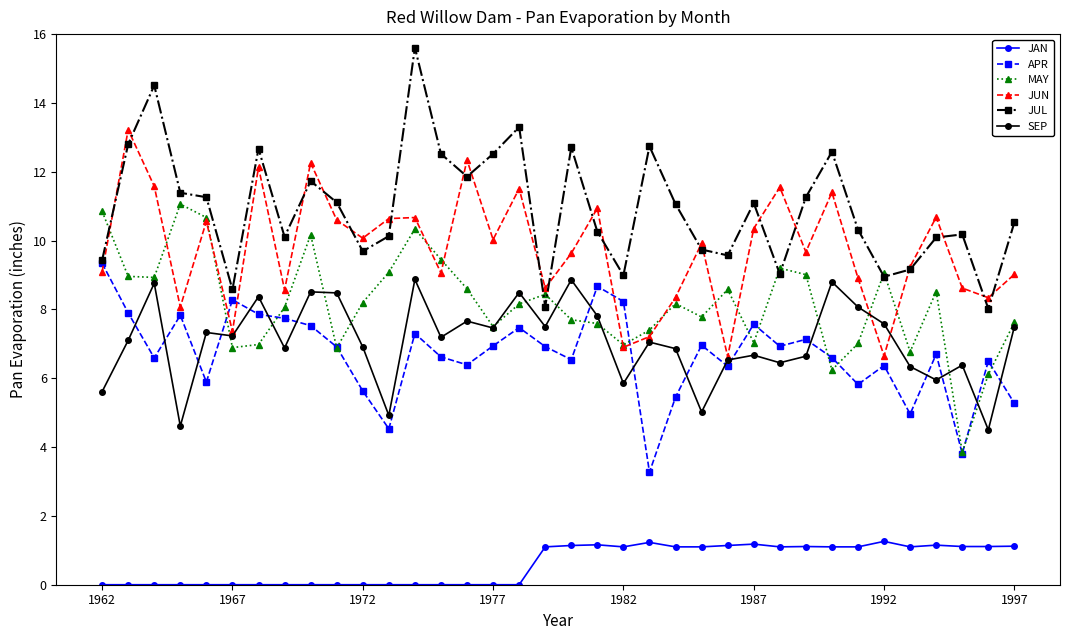

What is the value of the APR point at the 36th from the left?

5.3